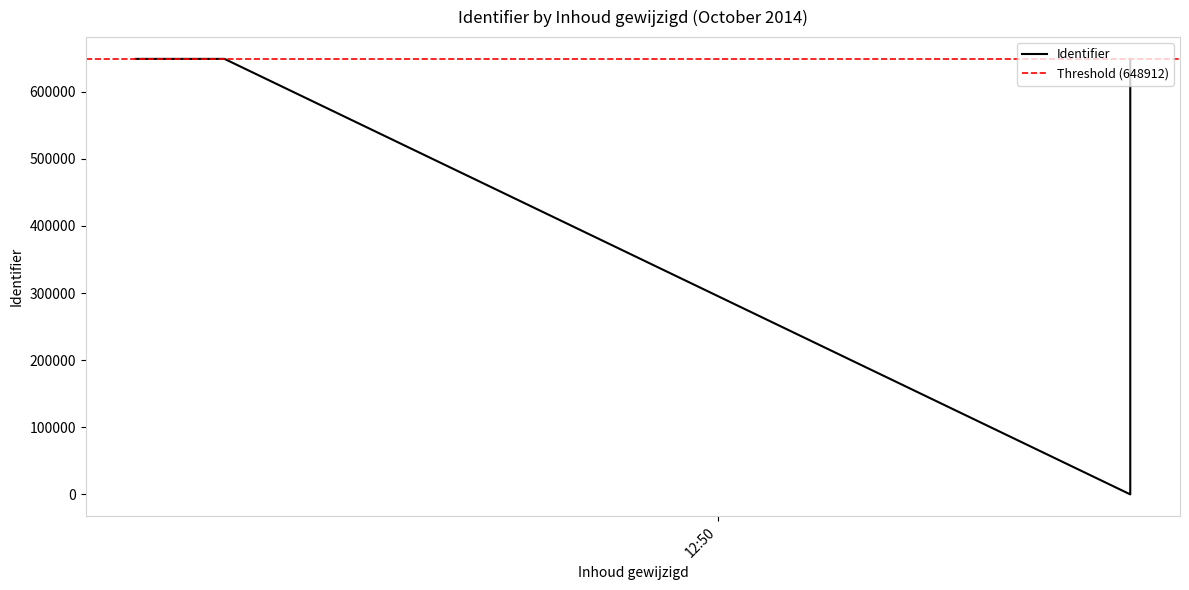

What is the value of the 3rd point from the left?

648913